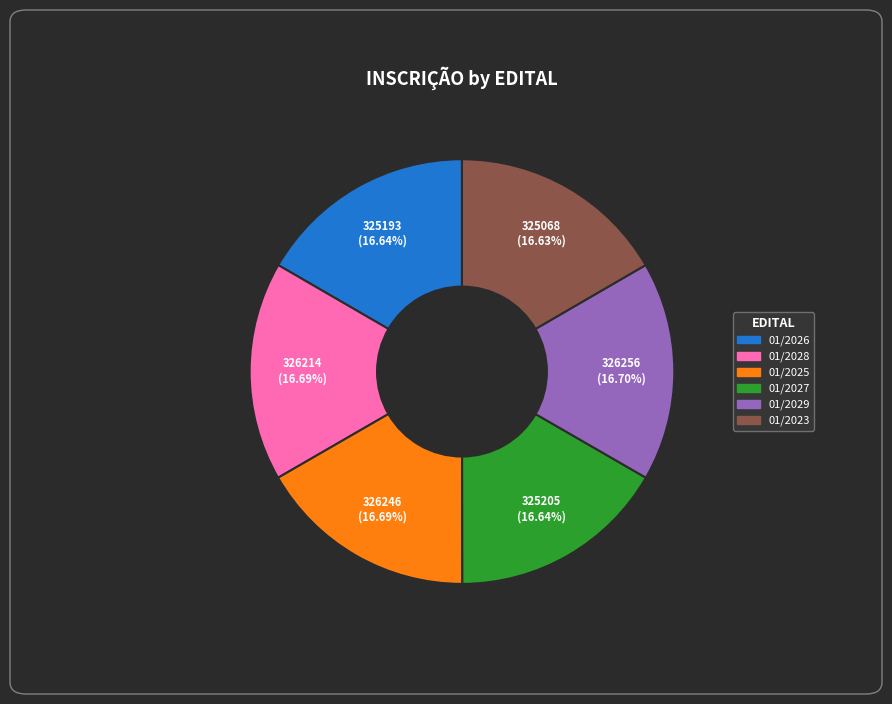

What portion of the pie excludes 01/2029?

83.3%